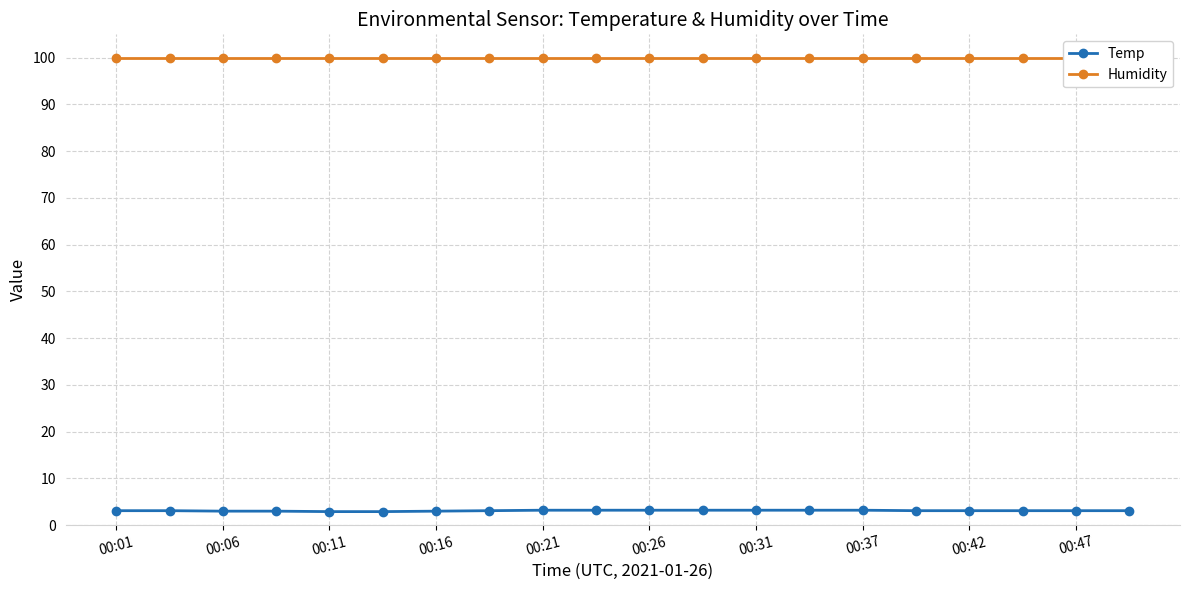

True or false: Temp and Humidity intersect in this chart.

False